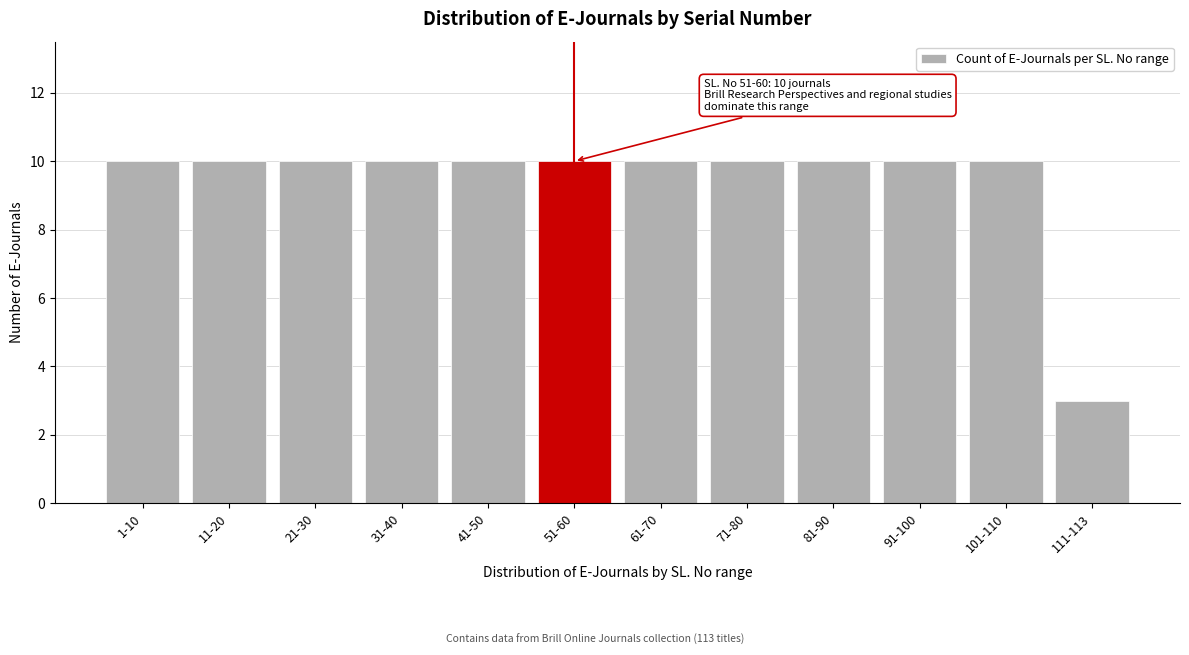

Reading right to left, list all the values displayed in this chart.

3	10	10	10	10	10	10	10	10	10	10	10